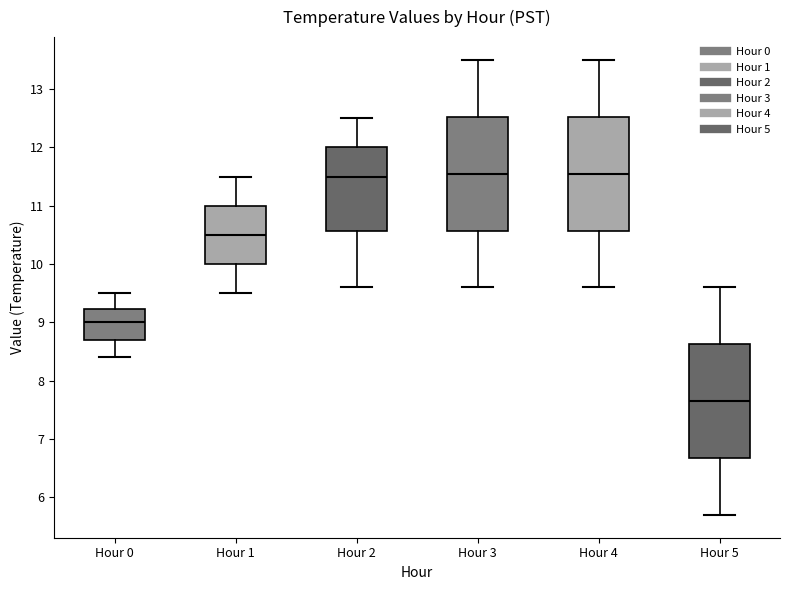

Reading left to right, transcribe this box plot: for each box, give where its median line is, the range the box spans, and where its two whiskers end, as read against the y-axis. The values are not printed on the chart, so give them approximately, as read against the axis.

Hour 0: median 9.0, box 8.7 to 9.2, whiskers 8.4 to 9.5
Hour 1: median 10.5, box 10.0 to 11.0, whiskers 9.5 to 11.5
Hour 2: median 11.5, box 10.6 to 12.0, whiskers 9.6 to 12.5
Hour 3: median 11.6, box 10.6 to 12.5, whiskers 9.6 to 13.5
Hour 4: median 11.6, box 10.6 to 12.5, whiskers 9.6 to 13.5
Hour 5: median 7.7, box 6.7 to 8.6, whiskers 5.7 to 9.6